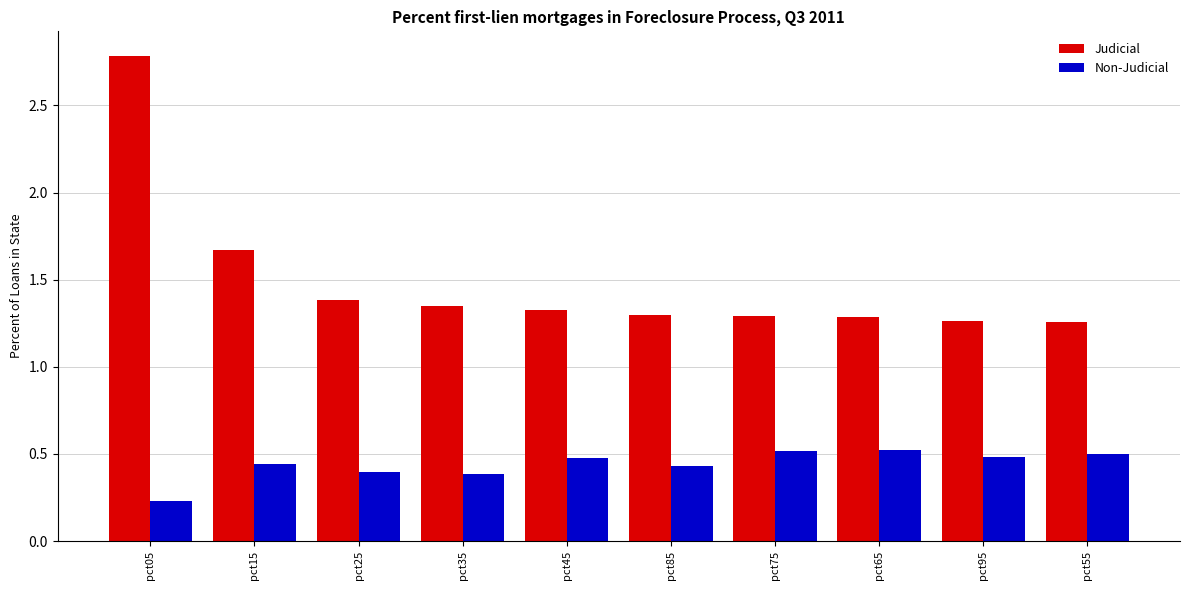

Which series has the largest range (max minus min)?

Judicial